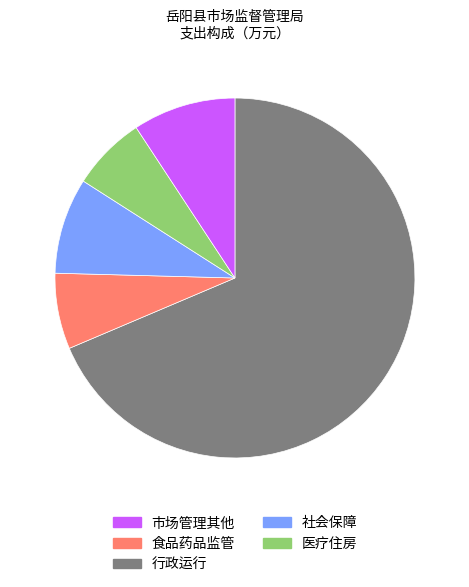

Is there any slice that represents more than half of the pie?

Yes